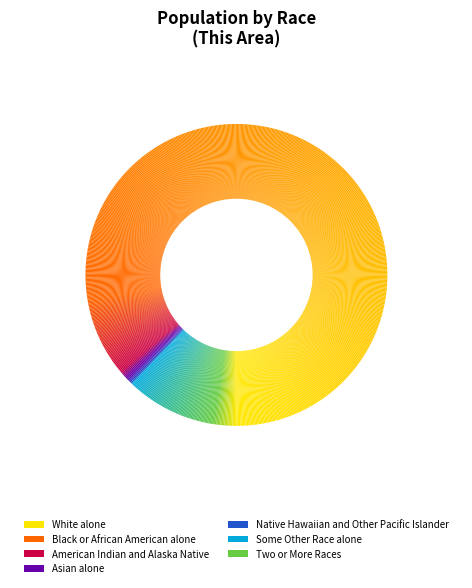

How many segments does this pie chart have?

7